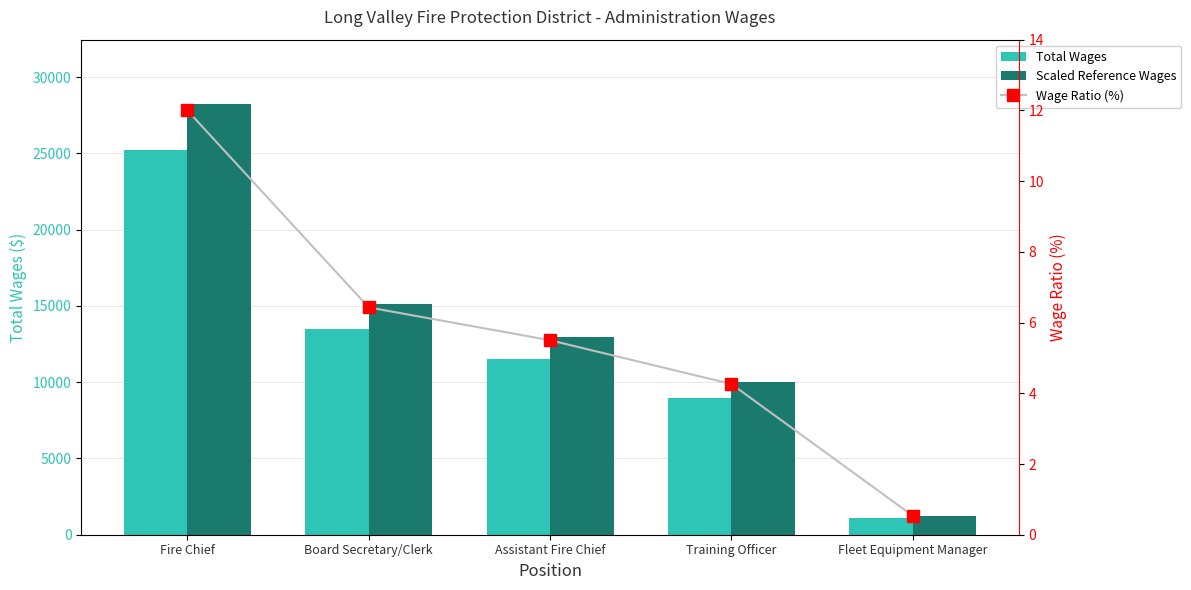

What is the total value across all series at Assistant Fire Chief?

24491.5